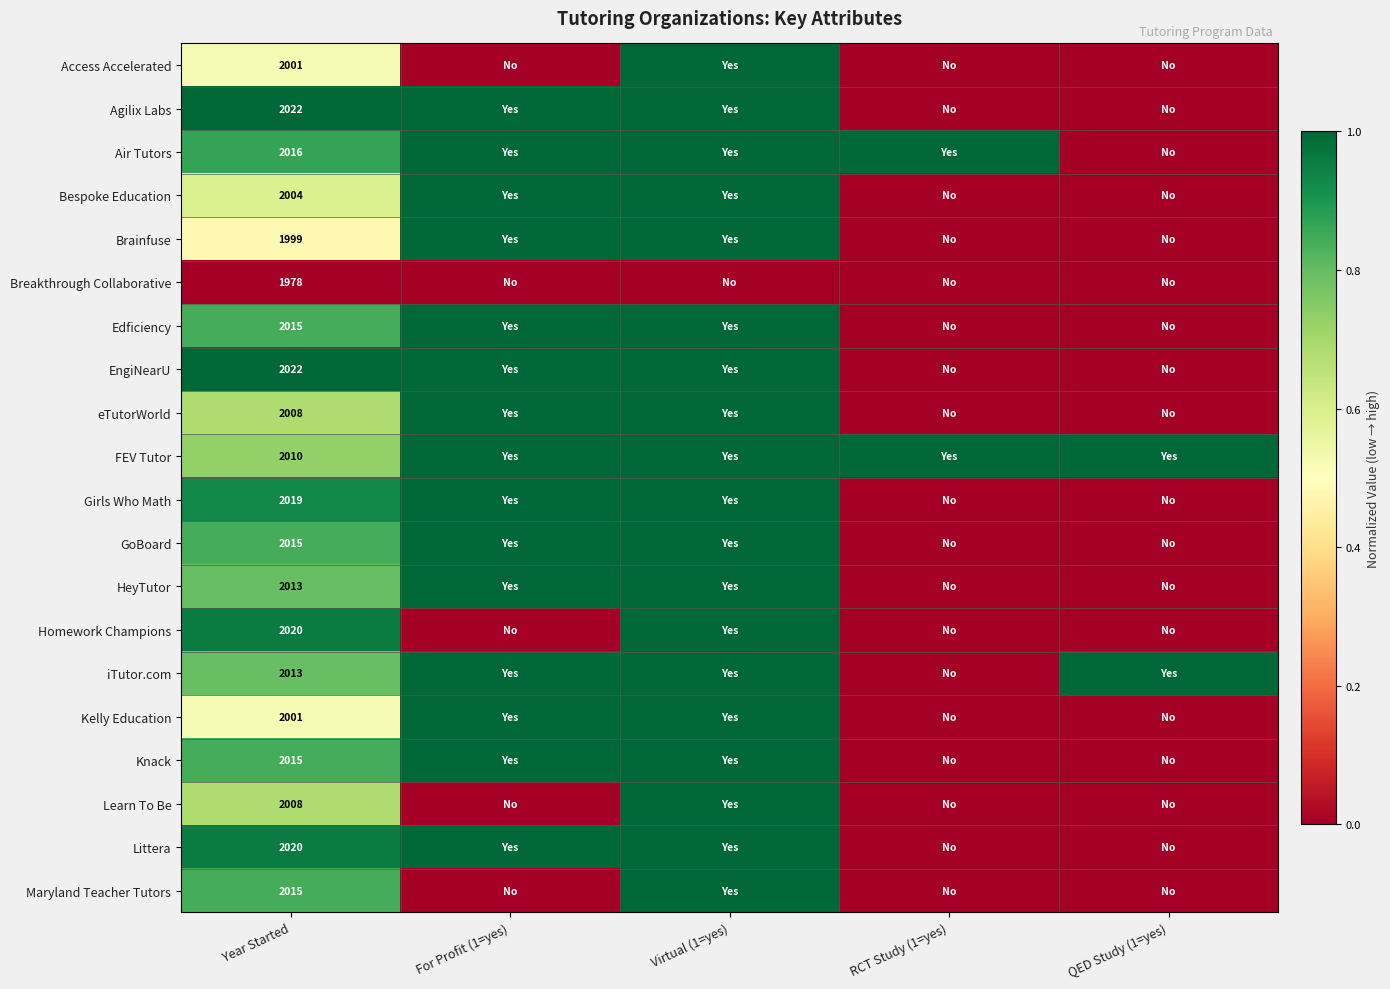

What is the difference between the highest and lowest values at Year Started?

44